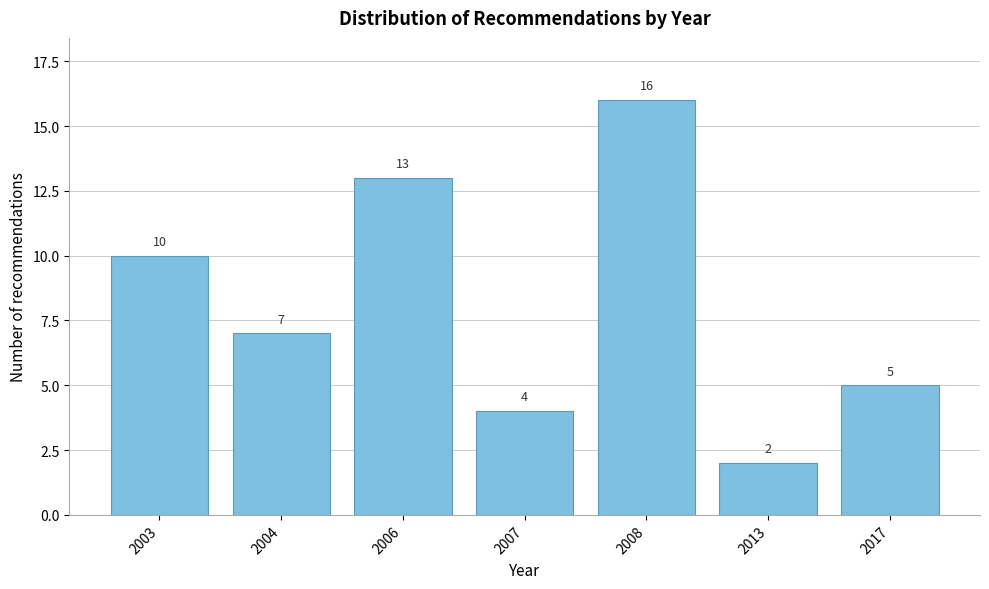

Reading left to right, extract all data points from this chart.

2003=10	2004=7	2006=13	2007=4	2008=16	2013=2	2017=5